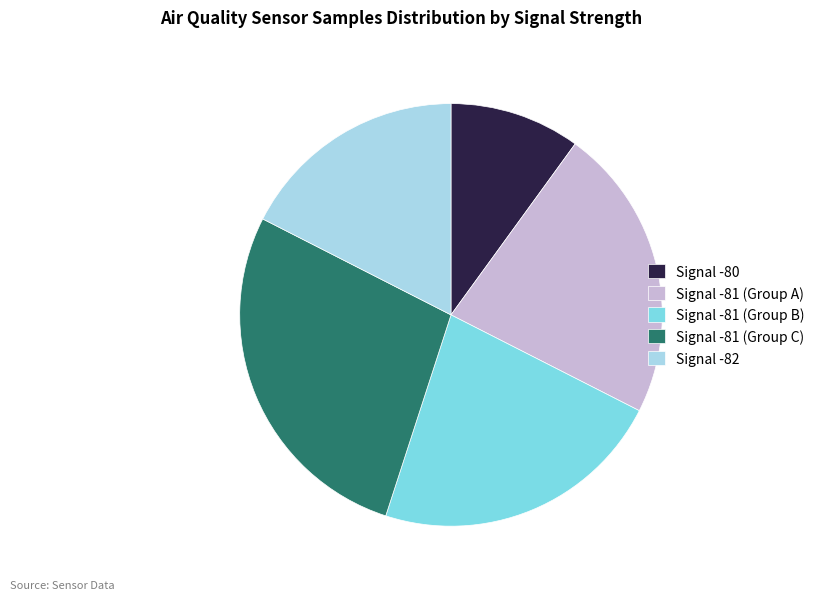

Does Signal -81 (Group C) represent more than half of the total?

No